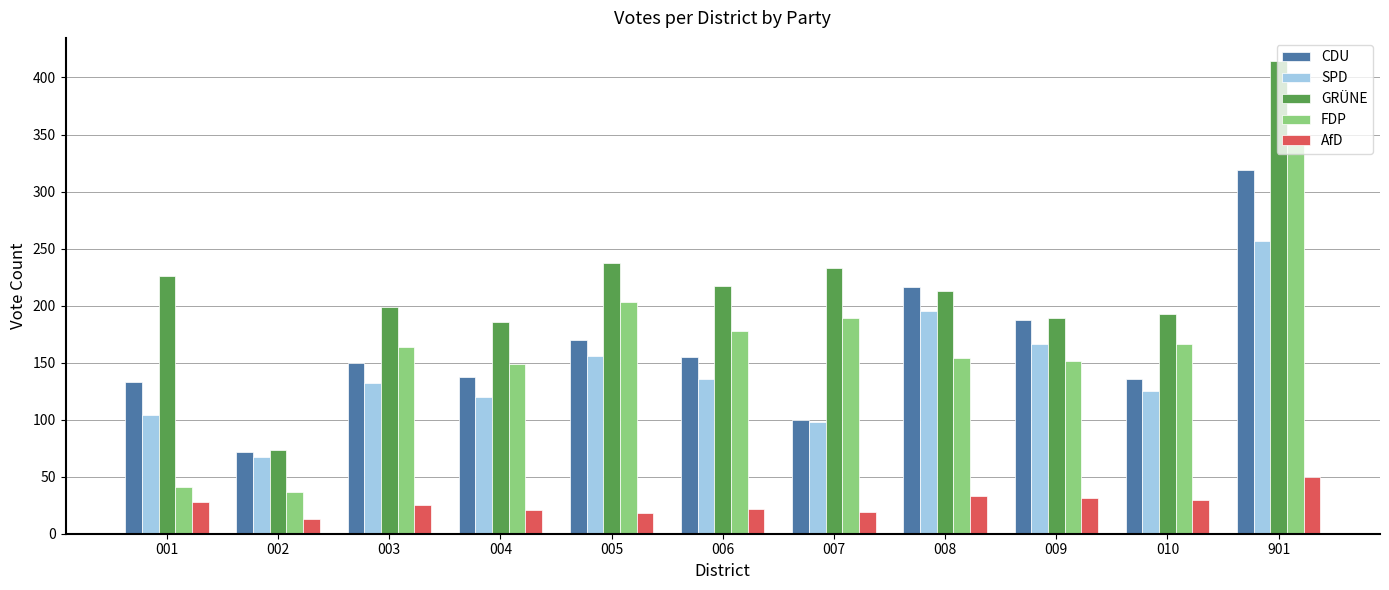

Which series has the largest range (max minus min)?

GRÜNE